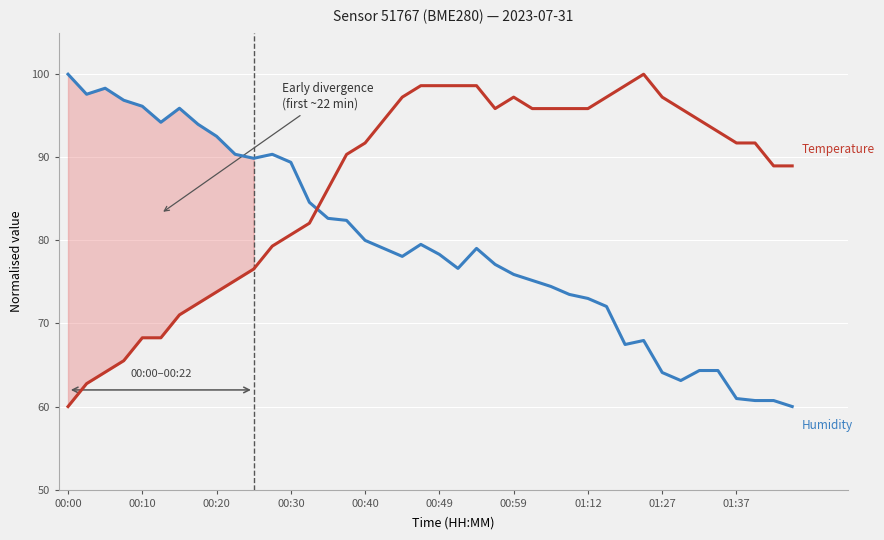

Between 19 and 01:37, which is larger?

01:37